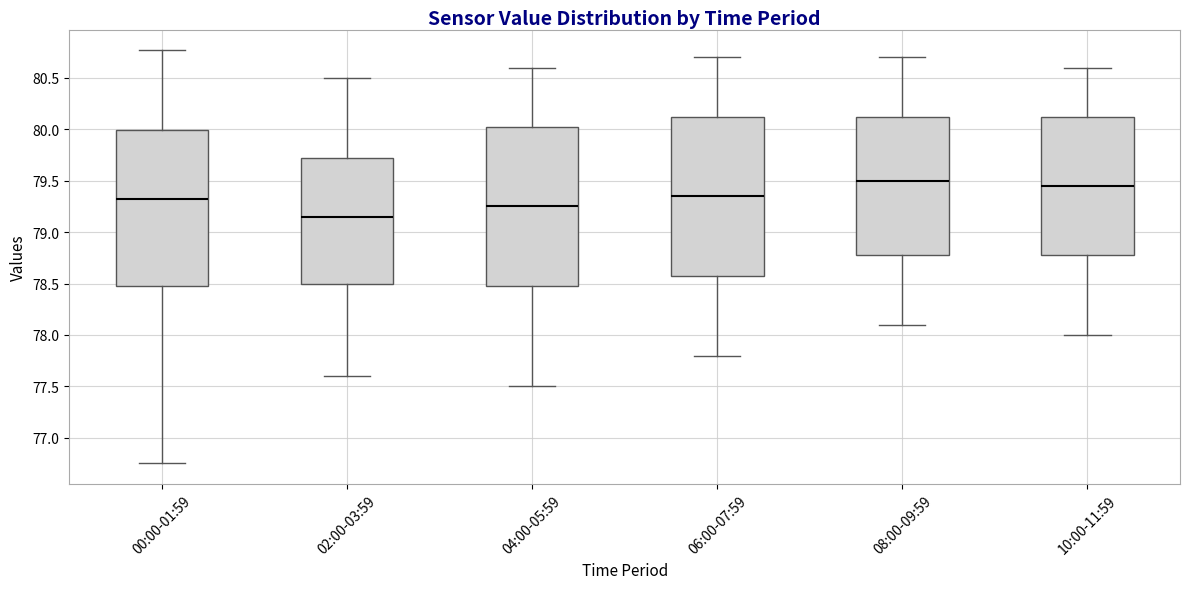

Reading left to right, read every box against the y-axis: the position of its median line, the range the box covers, and the ends of its whiskers. The values are not printed on the chart, so give them approximately, as read against the axis.

00:00-01:59: median 79.30, box 78.50 to 80.00, whiskers 76.75 to 80.75
02:00-03:59: median 79.15, box 78.50 to 79.75, whiskers 77.60 to 80.50
04:00-05:59: median 79.25, box 78.50 to 80.05, whiskers 77.50 to 80.60
06:00-07:59: median 79.35, box 78.60 to 80.15, whiskers 77.80 to 80.70
08:00-09:59: median 79.50, box 78.80 to 80.15, whiskers 78.10 to 80.70
10:00-11:59: median 79.45, box 78.80 to 80.15, whiskers 78.00 to 80.60